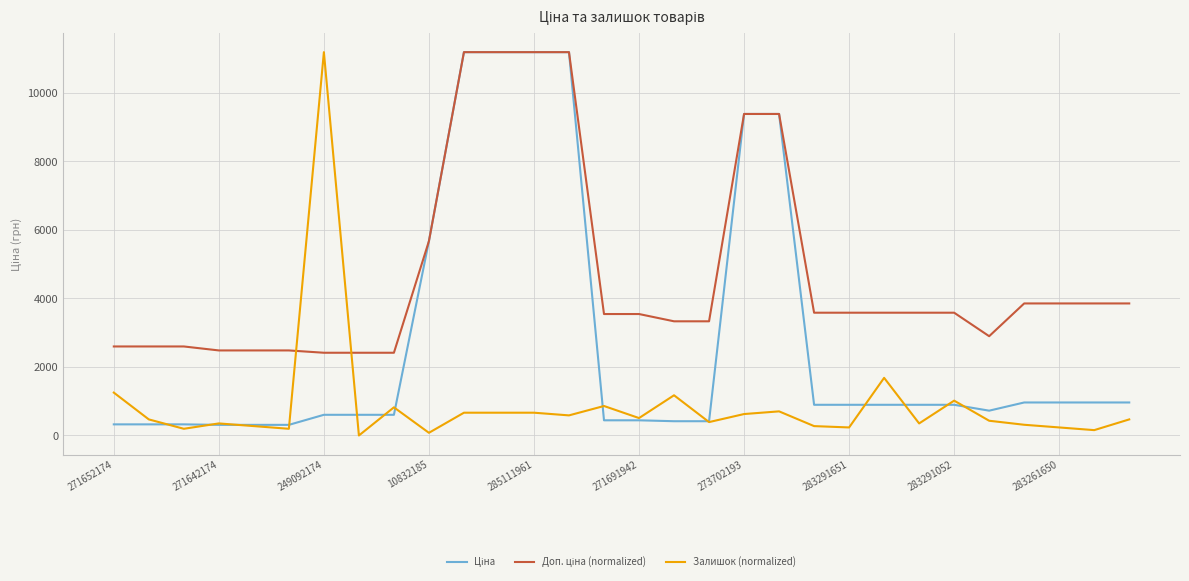

What is the maximum value shown in the chart?

11188.2